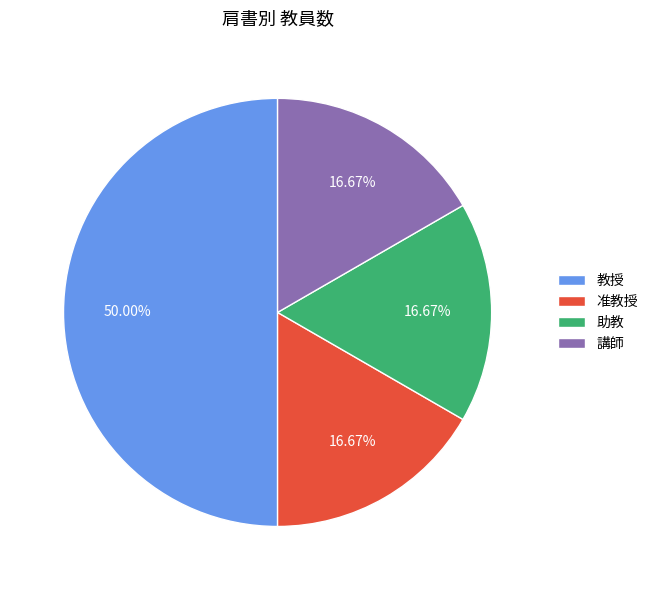

To the nearest percent, what is the combined percentage of 講師 and 助教?

33%